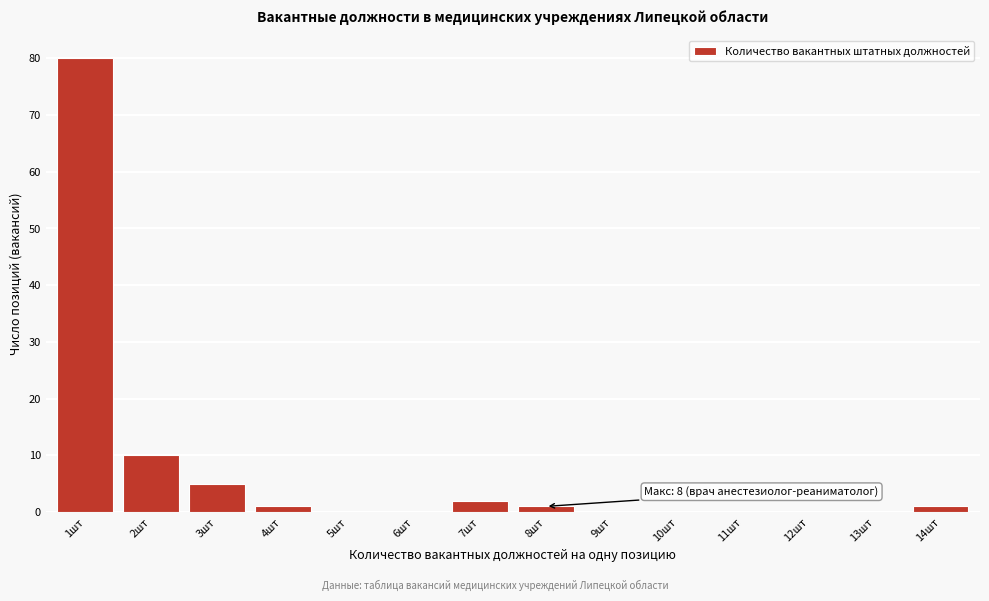

Reading left to right, what are all the values shown in this chart?

1шт=80	2шт=10	3шт=5	4шт=1	5шт=0	6шт=0	7шт=2	8шт=1	9шт=0	10шт=0	11шт=0	12шт=0	13шт=0	14шт=1